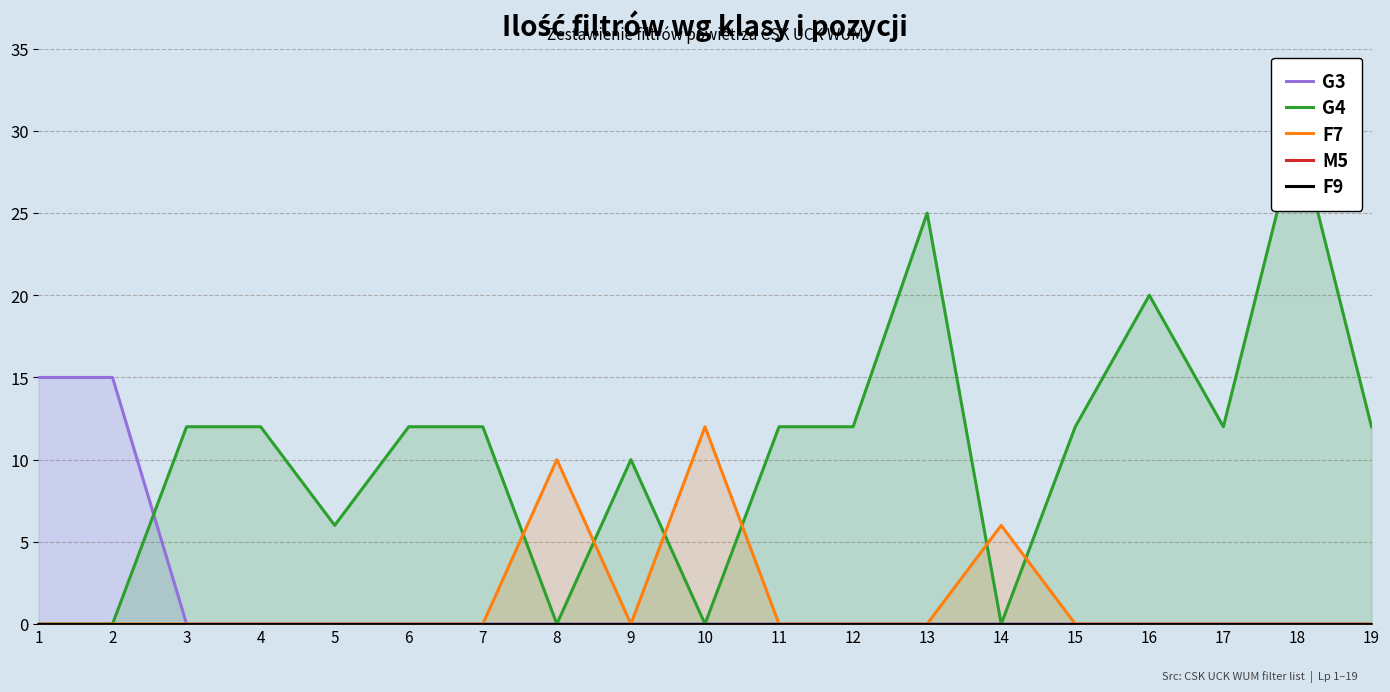

Reading left to right, transcribe all the data shown in this chart.

G3: 15	15	0	0	0	0	0	0	0	0	0	0	0	0	0	0	0	0	0
G4: 0	0	12	12	6	12	12	0	10	0	12	12	25	0	12	20	12	30	12
F7: 0	0	0	0	0	0	0	10	0	12	0	0	0	6	0	0	0	0	0
M5: 0	0	0	0	0	0	0	0	0	0	0	0	0	0	0	0	0	0	0
F9: 0	0	0	0	0	0	0	0	0	0	0	0	0	0	0	0	0	0	0